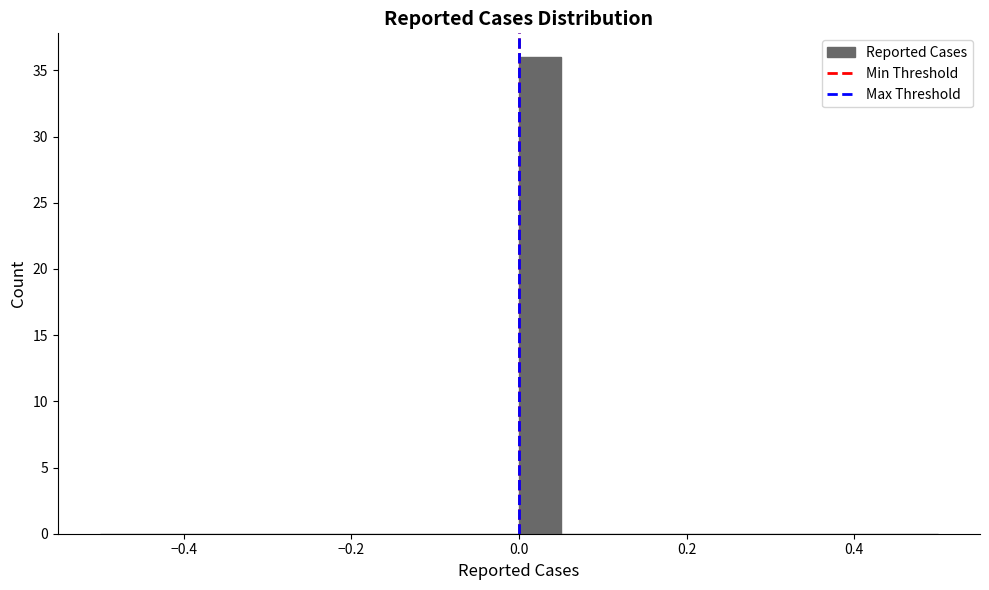

Around what value on the x-axis is the tallest bar? Give the approximate position of its centre, as read against the axis.

0.02